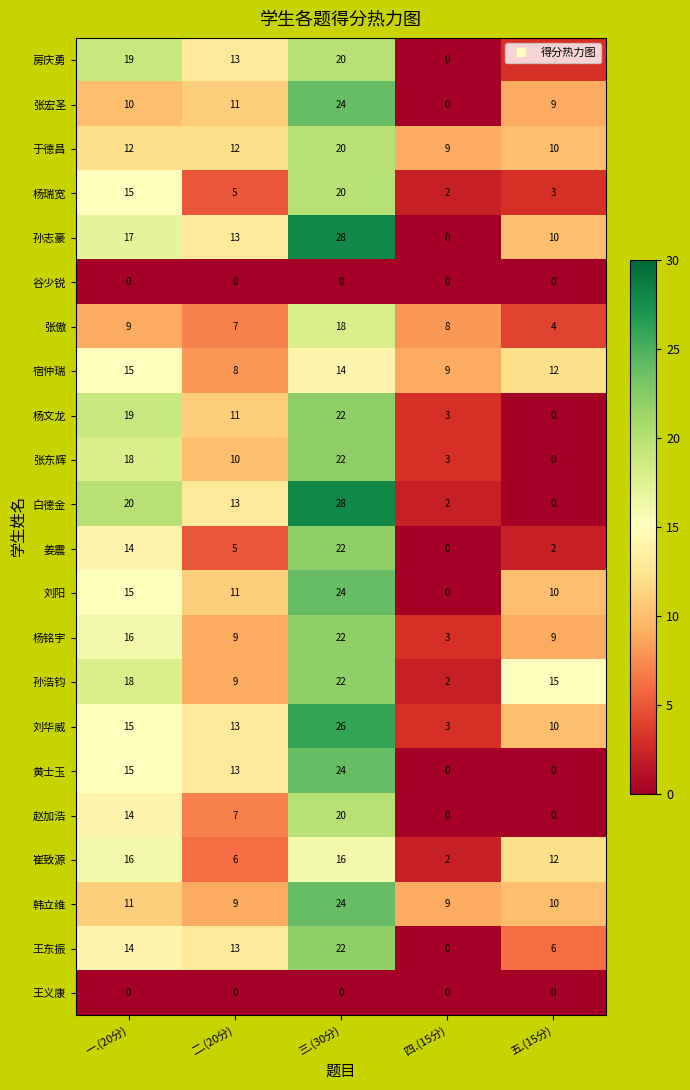

The 张东辉 series shows 10 at 二.(20分). True or false?

True